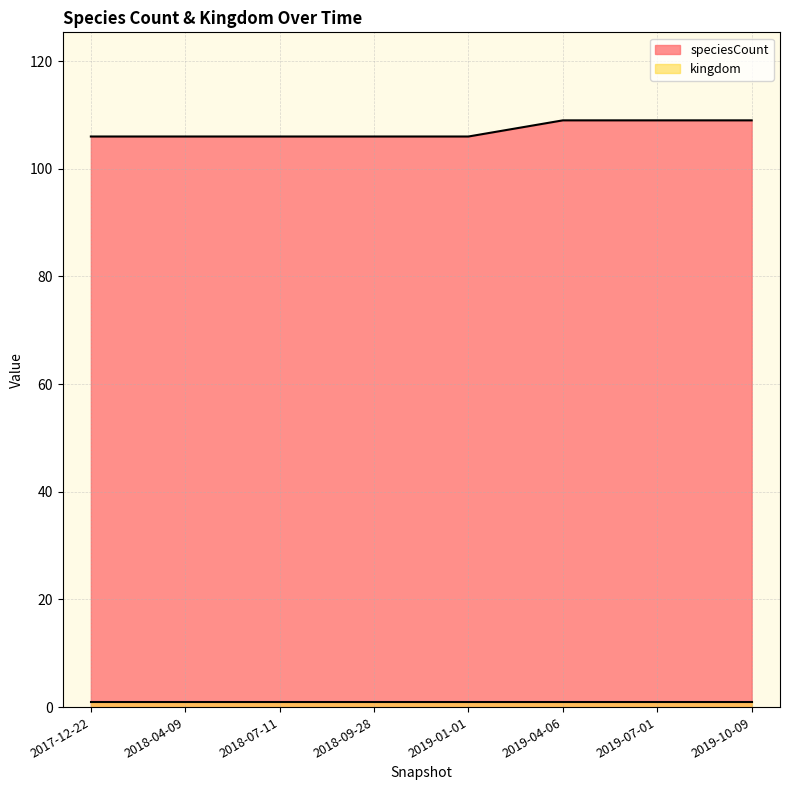

How many values in the speciesCount series exceed 106?

3